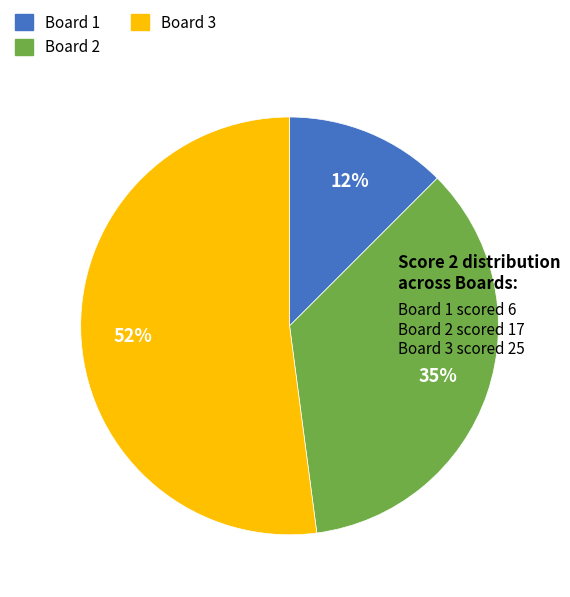

Approximately how many times larger is the value at Board 2 compared to Board 3?

0.7